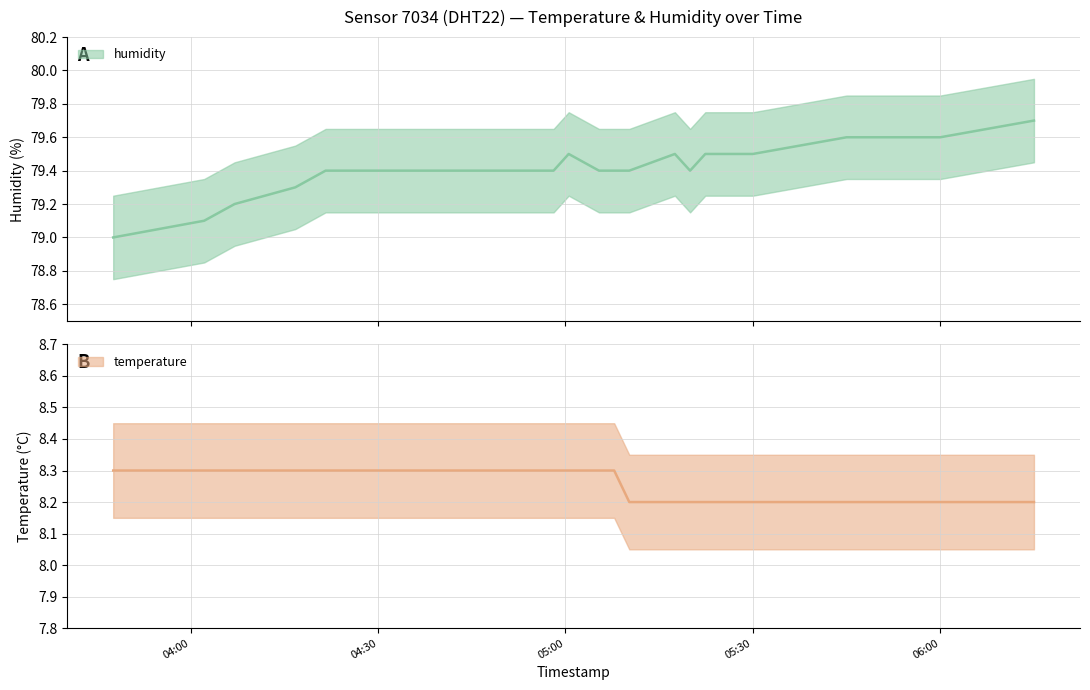

Does the chart display data point markers on the line(s)?

No